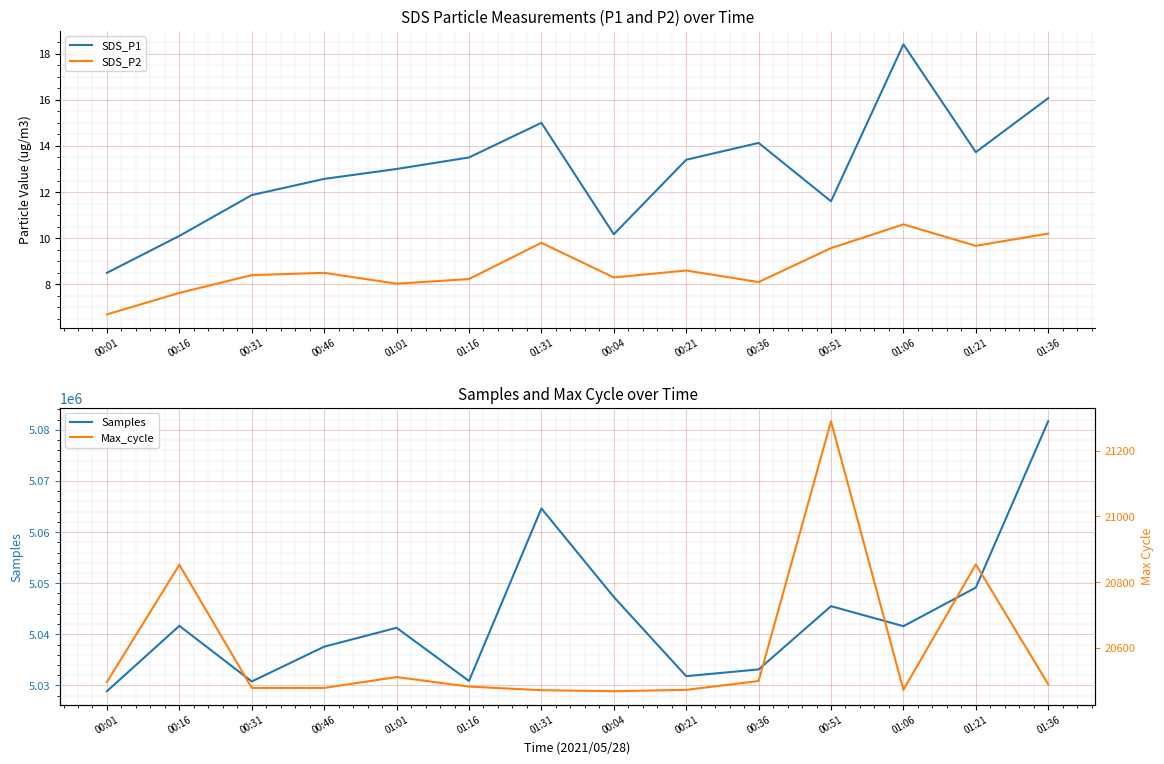

Where does the SDS_P2 series first go above 8?

00:31